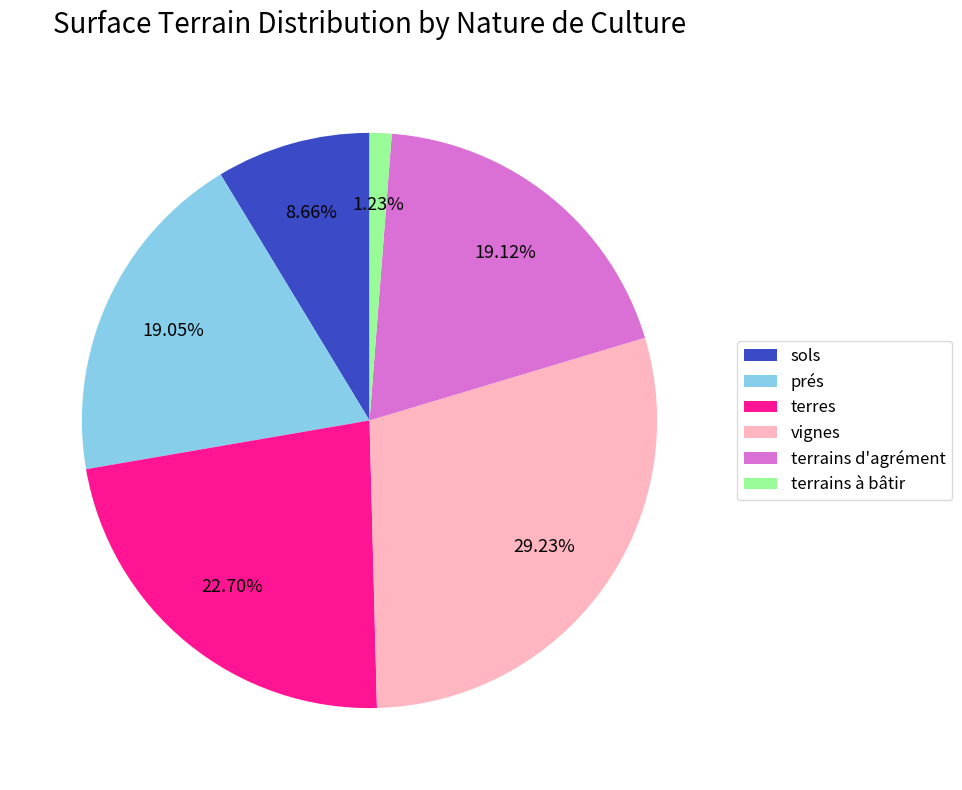

What is the smallest slice in the pie chart?

terrains à bâtir